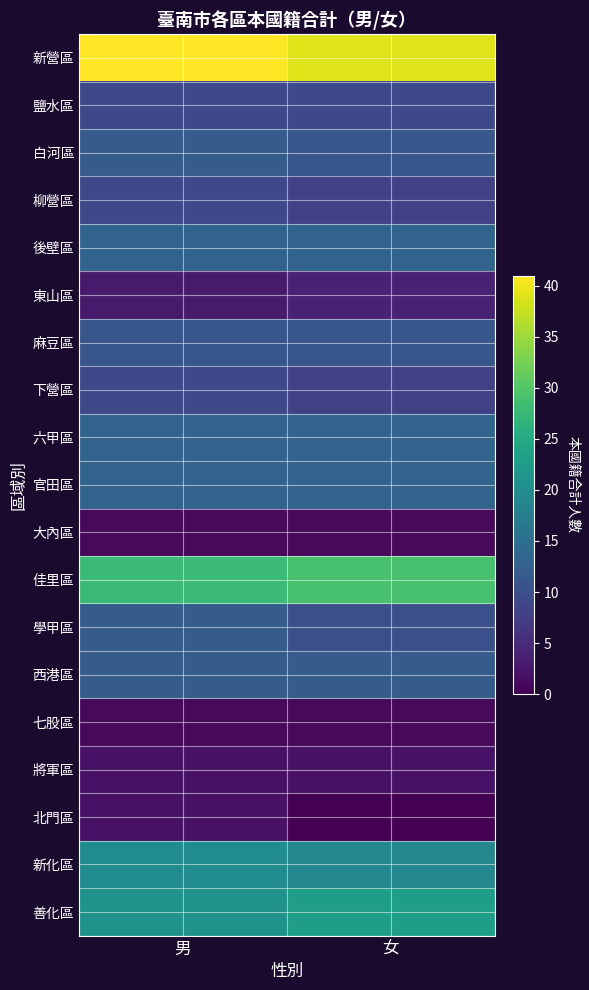

What is the total value across all series at 男?

232